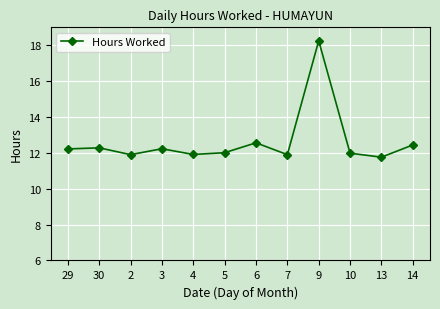

Which category has the highest value across all series?

9